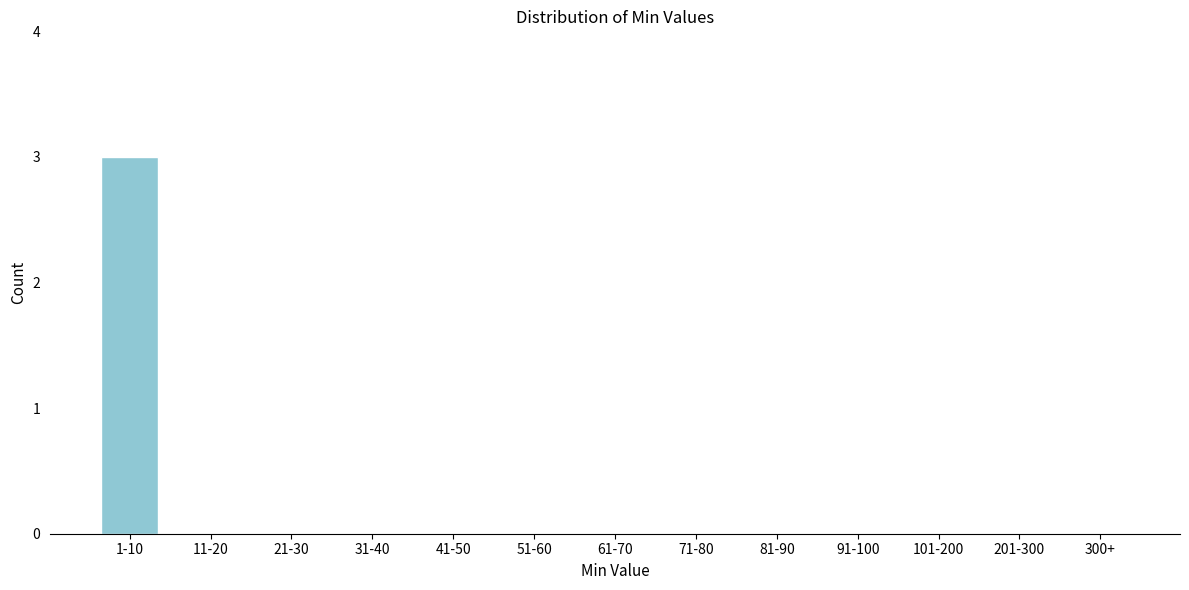

Reading left to right, transcribe all the data shown in this chart.

1-10=3	11-20=0	21-30=0	31-40=0	41-50=0	51-60=0	61-70=0	71-80=0	81-90=0	91-100=0	101-200=0	201-300=0	300+=0